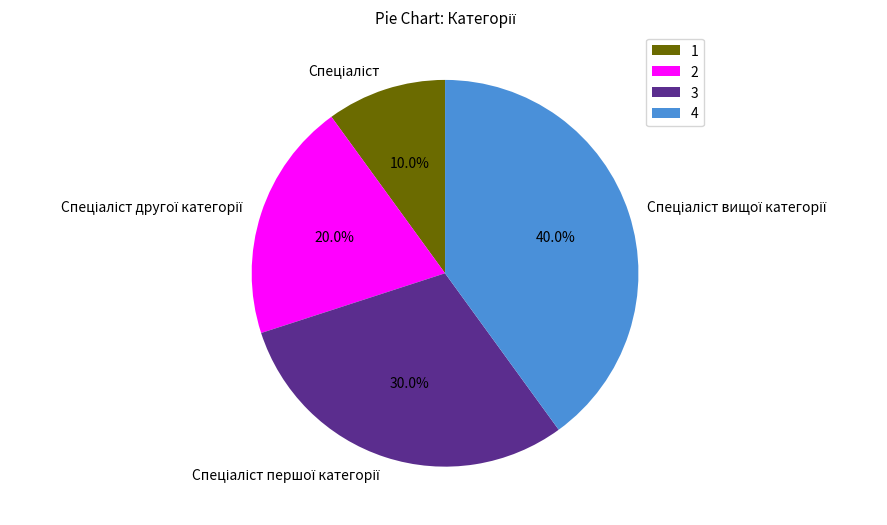

Is there any slice that represents more than half of the pie?

No